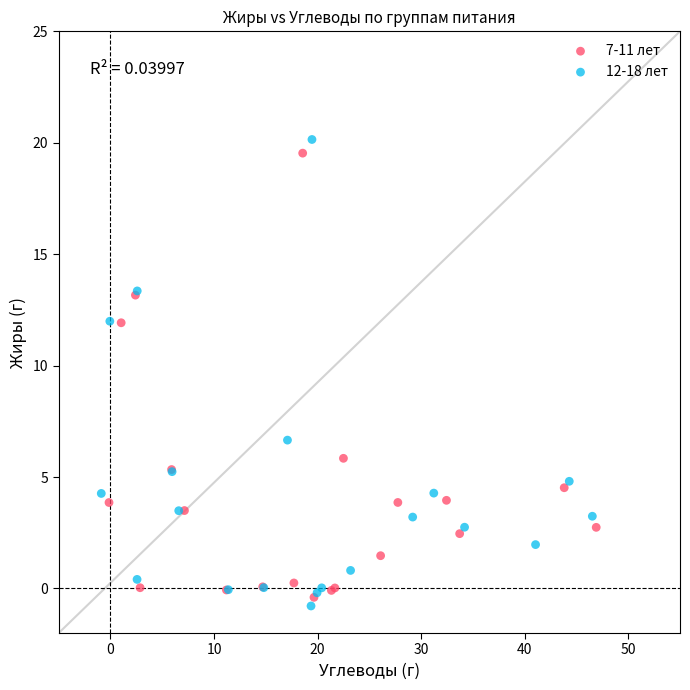

Which series has the widest spread of Y values?

12-18 лет